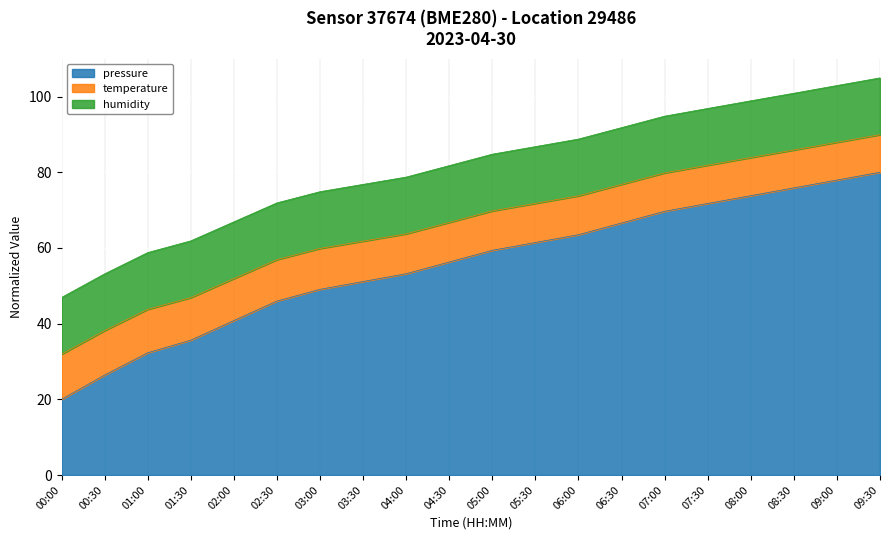

True or false: temperature has a value of 38.2 at 00:30.

True